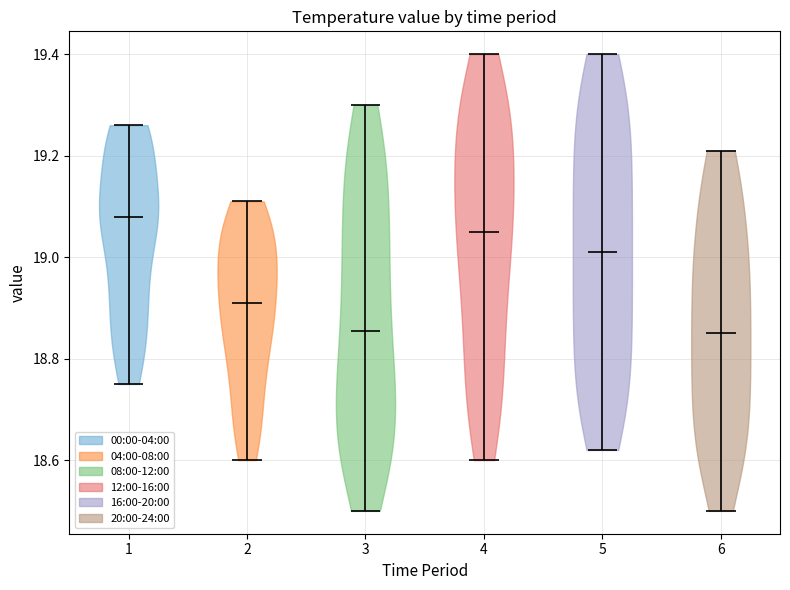

Which violin has the highest median line?

1